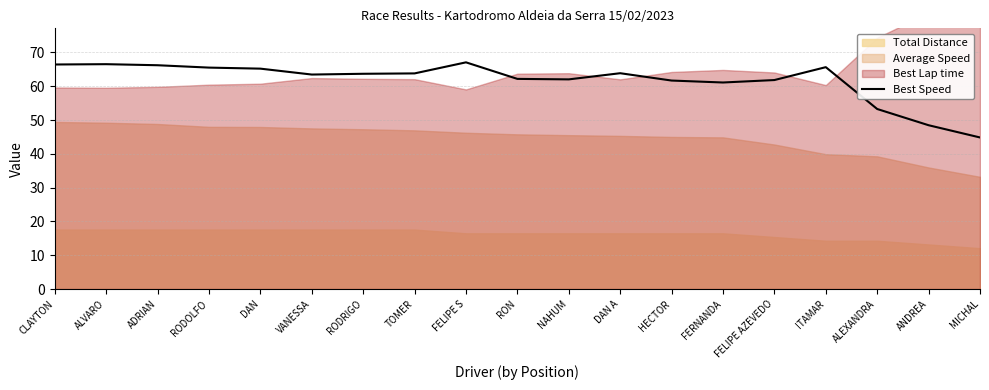

At which category does the data reach its first local peak?

ALVARO